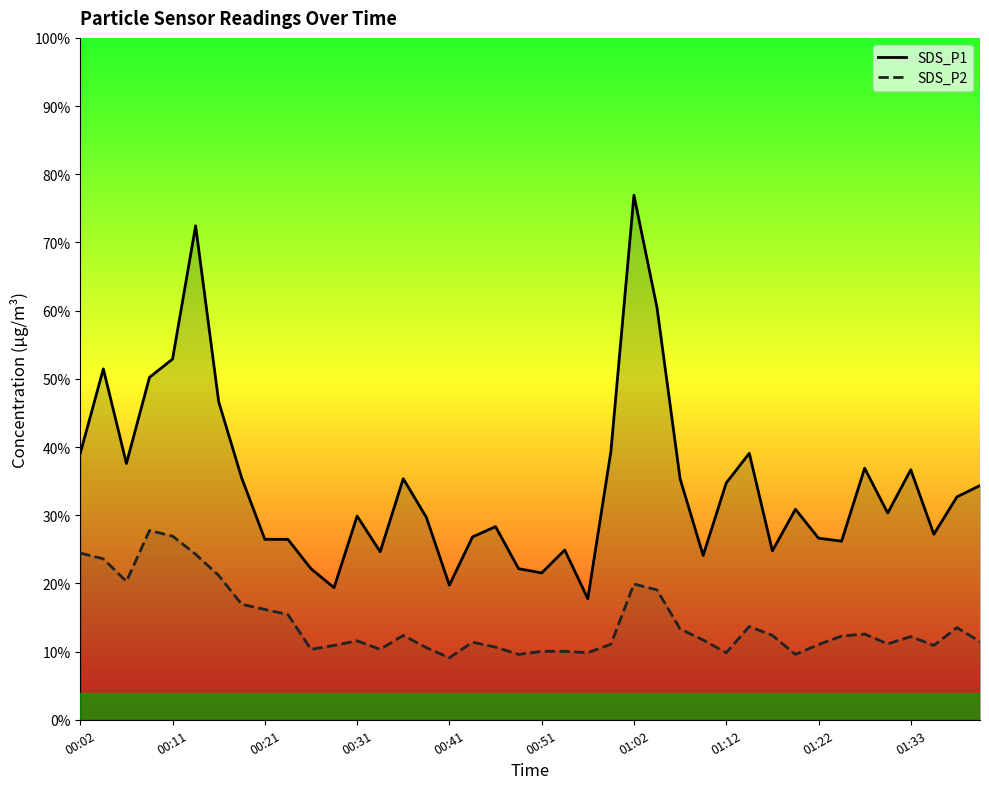

True or false: SDS_P1 and SDS_P2 intersect in this chart.

False